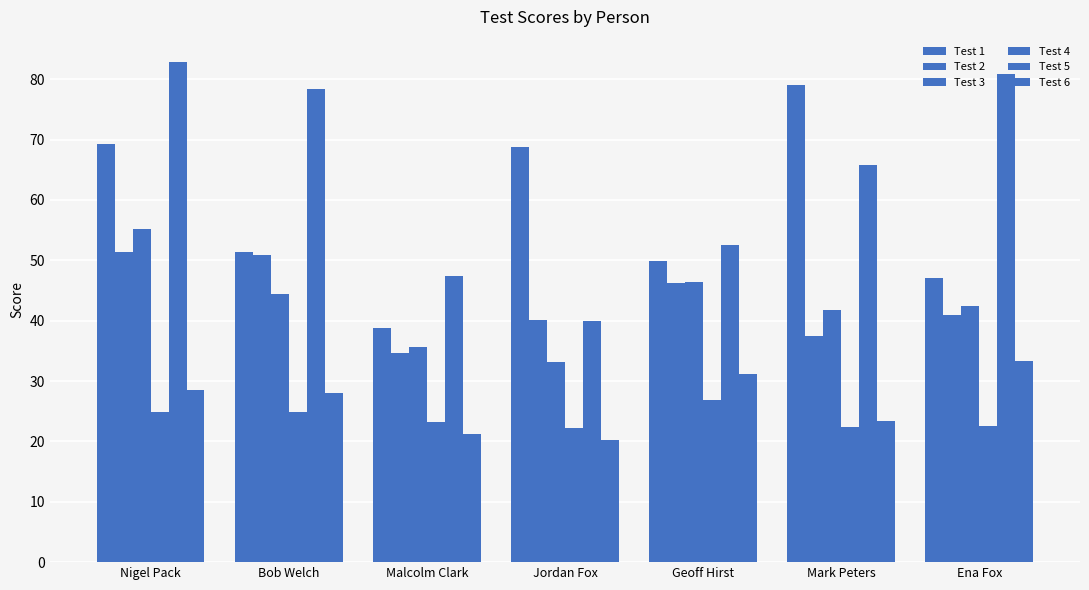

How many data points in Test 5 are above 65?

4